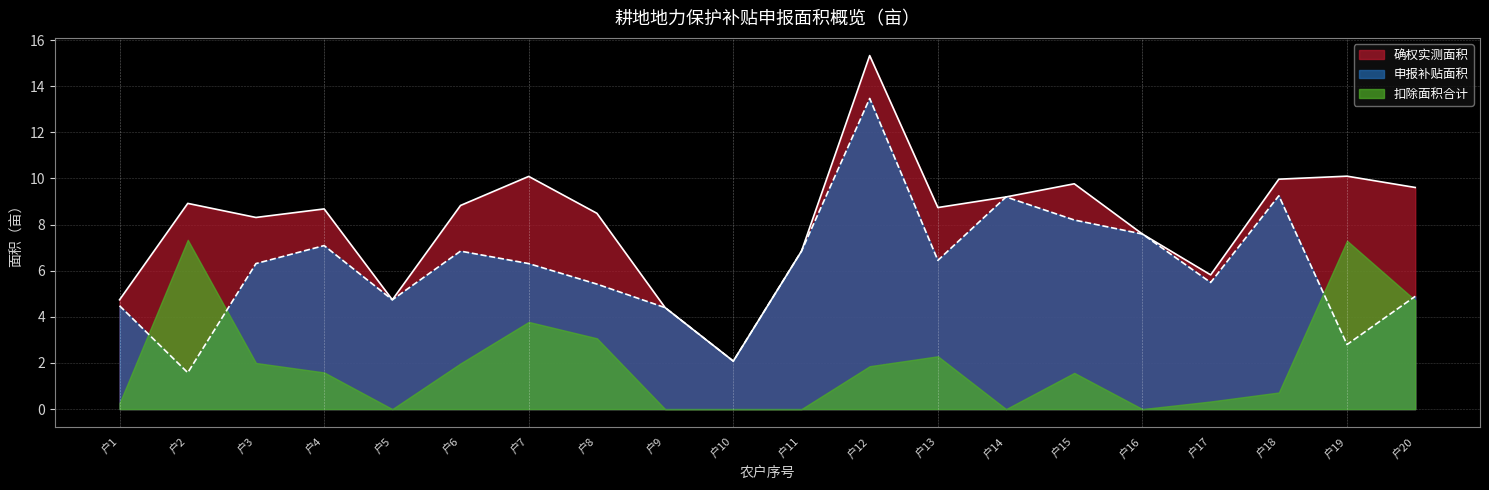

How many series are shown in this chart?

3